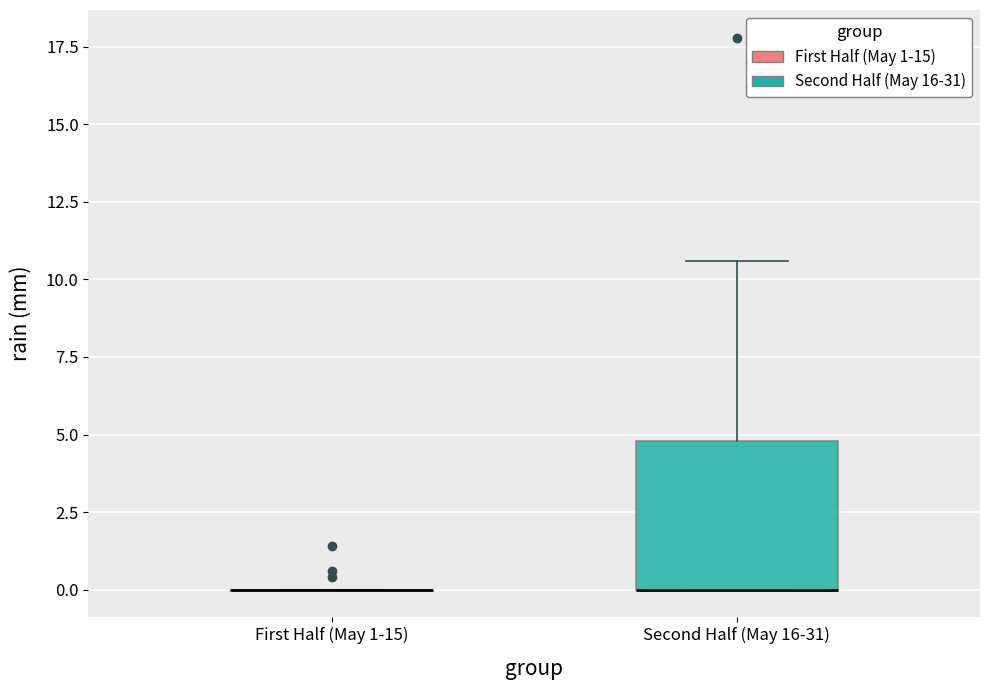

Where is the lower edge of the box for Second Half (May 16-31) on the y-axis? The values are not printed on the chart, so give them approximately, as read against the axis.

0.0